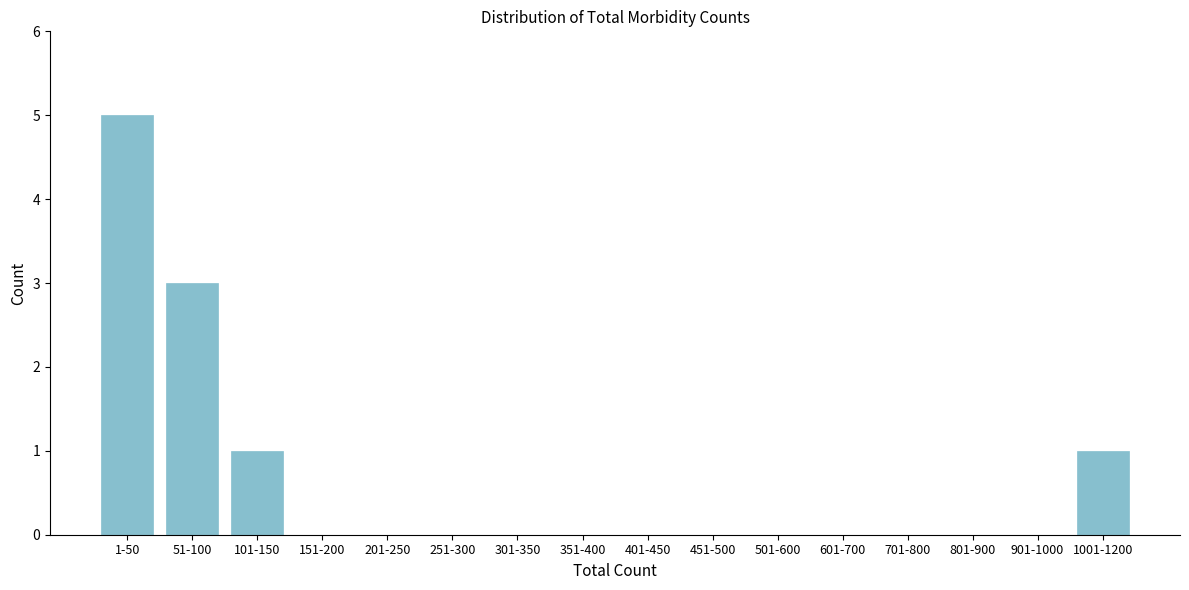

Reading left to right, list all the values displayed in this chart.

1-50=5	51-100=3	101-150=1	151-200=0	201-250=0	251-300=0	301-350=0	351-400=0	401-450=0	451-500=0	501-600=0	601-700=0	701-800=0	801-900=0	901-1000=0	1001-1200=1